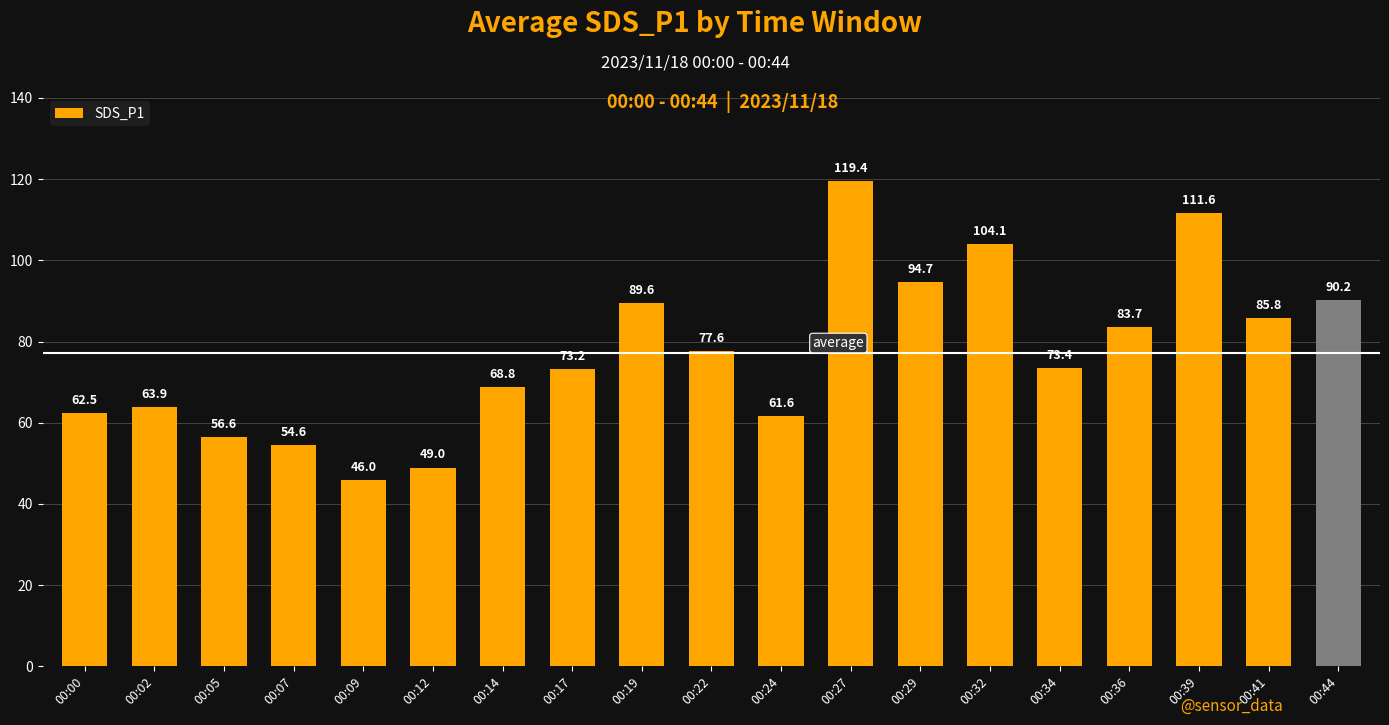

List the labels in order of value, largest first.

00:27, 00:39, 00:32, 00:29, 00:44, 00:19, 00:41, 00:36, 00:22, 00:34, 00:17, 00:14, 00:02, 00:00, 00:24, 00:05, 00:07, 00:12, 00:09